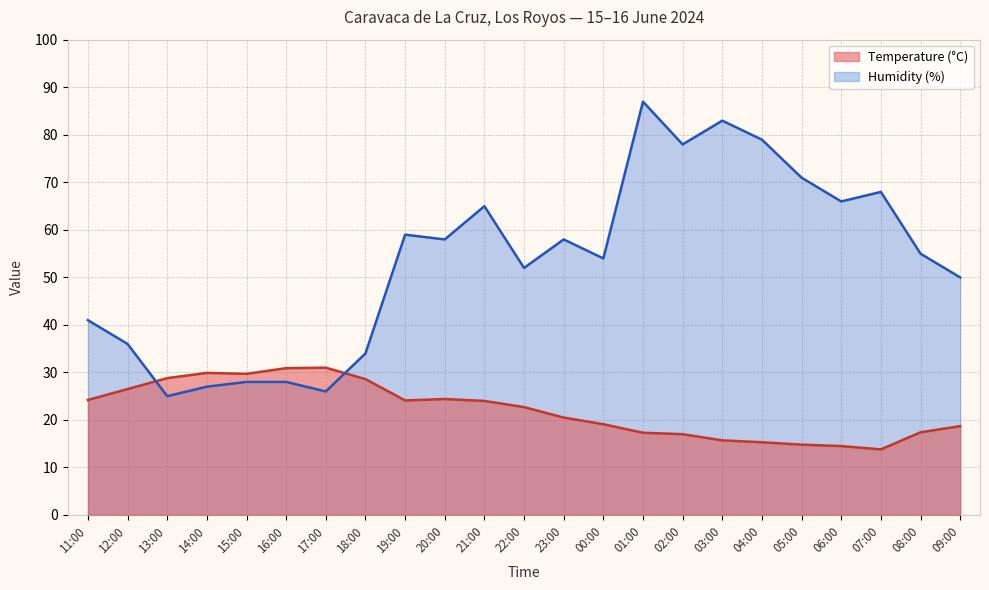

What is the difference between the highest and lowest values at 04:00?

63.7